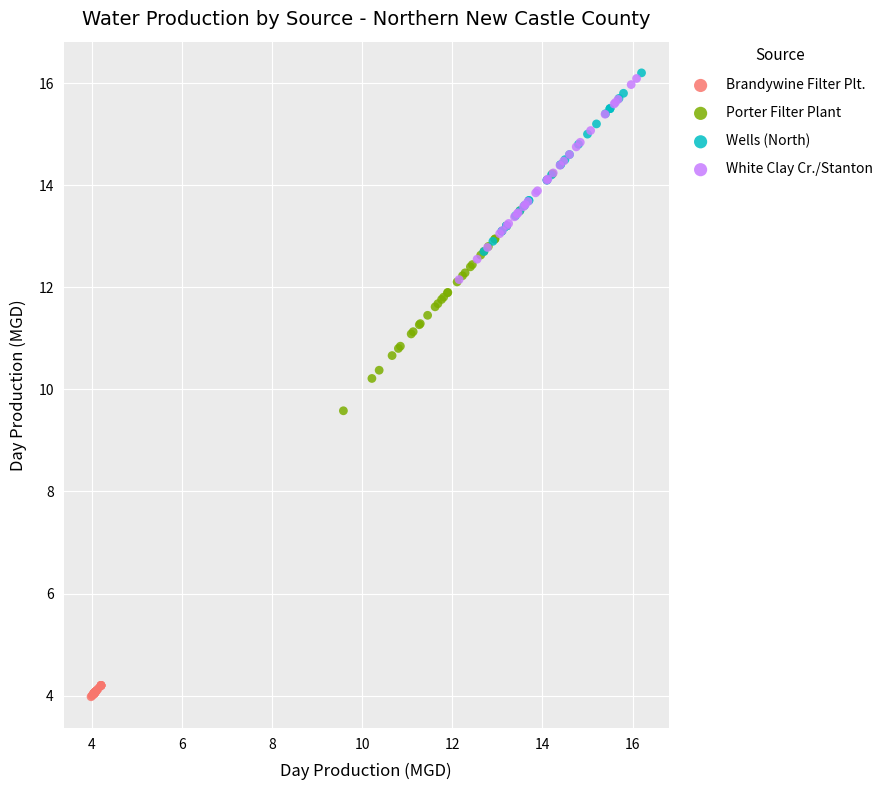

Which series contains the lowest Y value?

Brandywine Filter Plt.